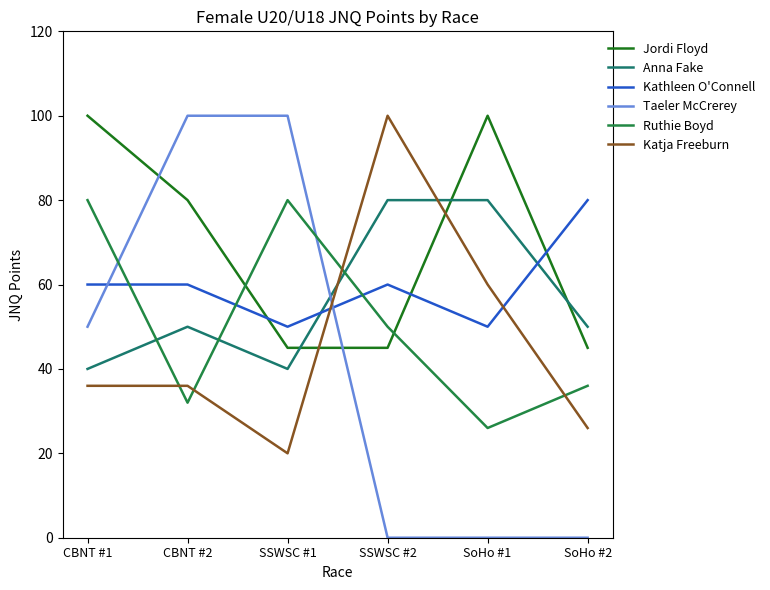

The value of Anna Fake at SSWSC #1 is 40. True or false?

True